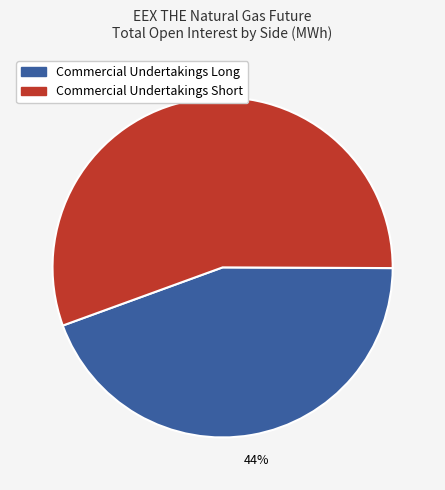

Which slice is the smallest?

Commercial Undertakings Long